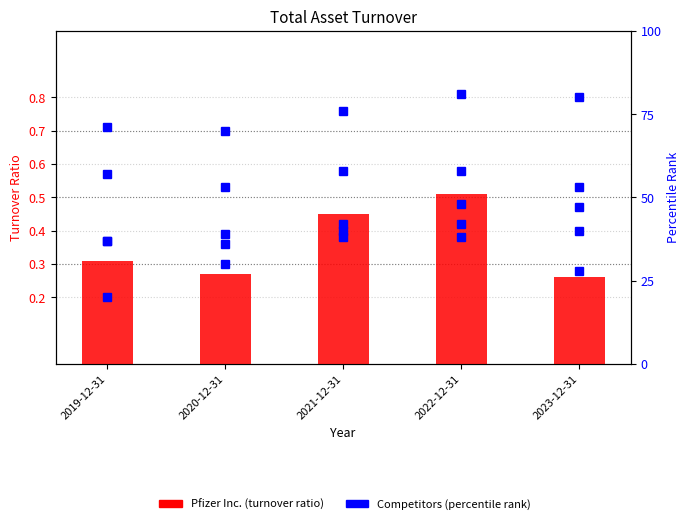

What is the label of the 1st bar from the right?

2023-12-31